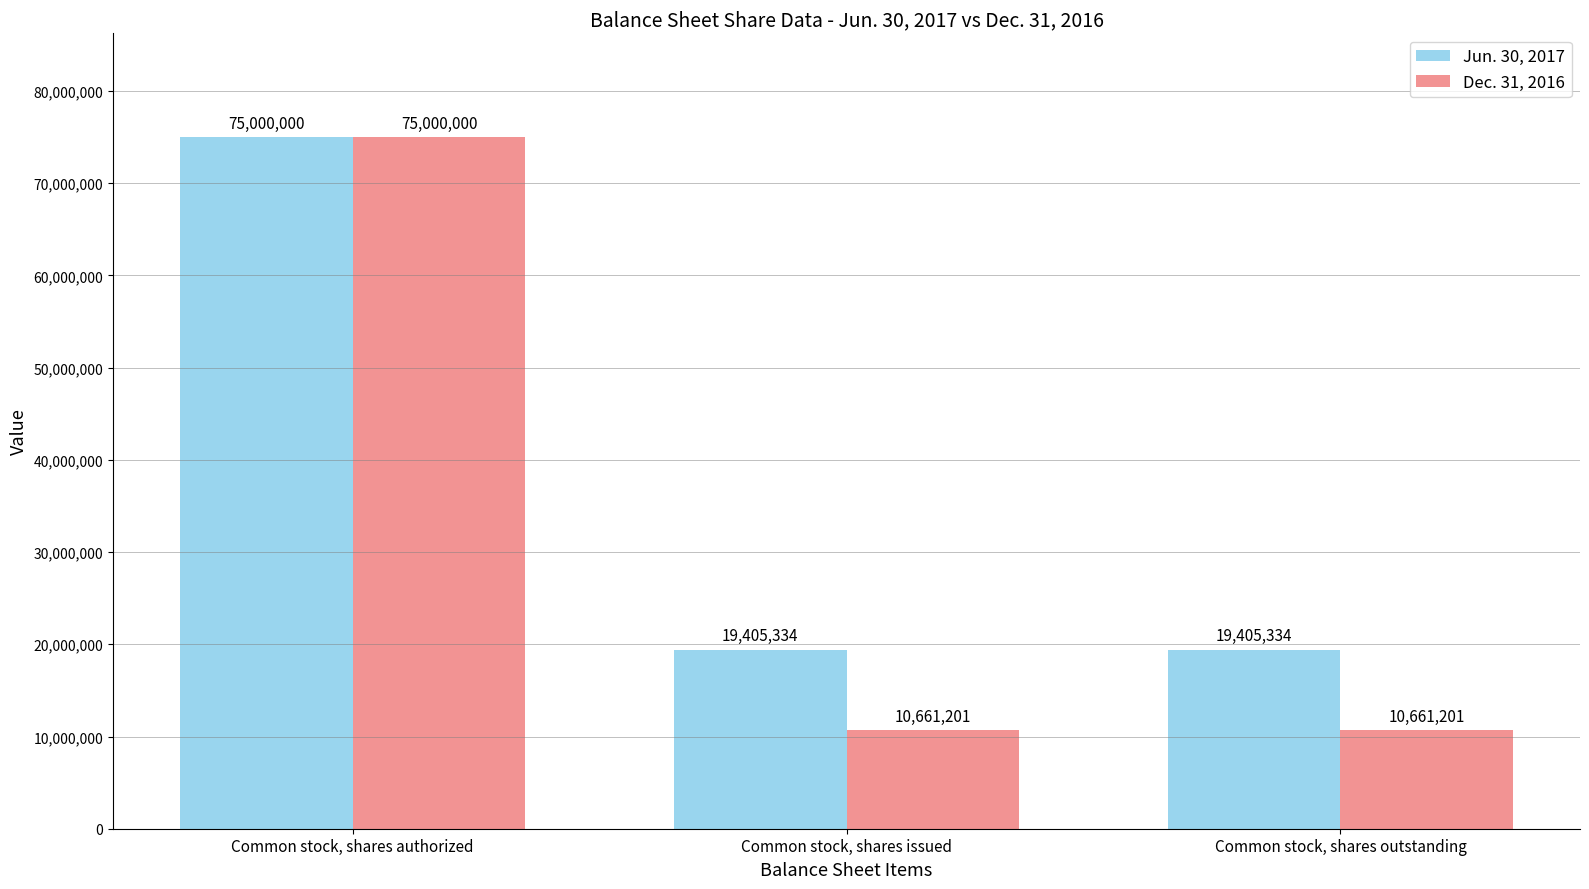

Is it true that Dec. 31, 2016 equals 75000000 at Common stock, shares authorized?

True